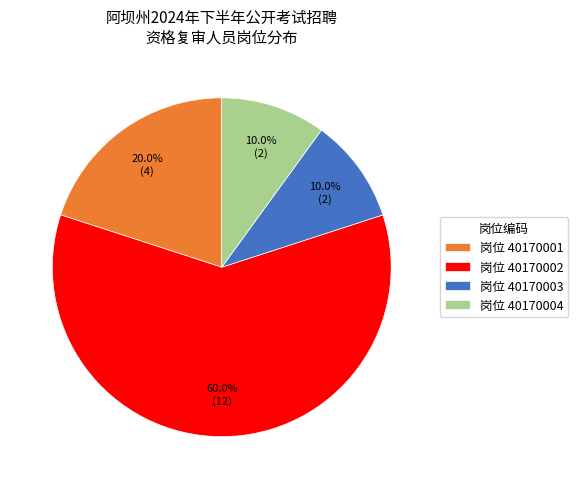

What is the largest slice in the pie chart?

岗位 40170002